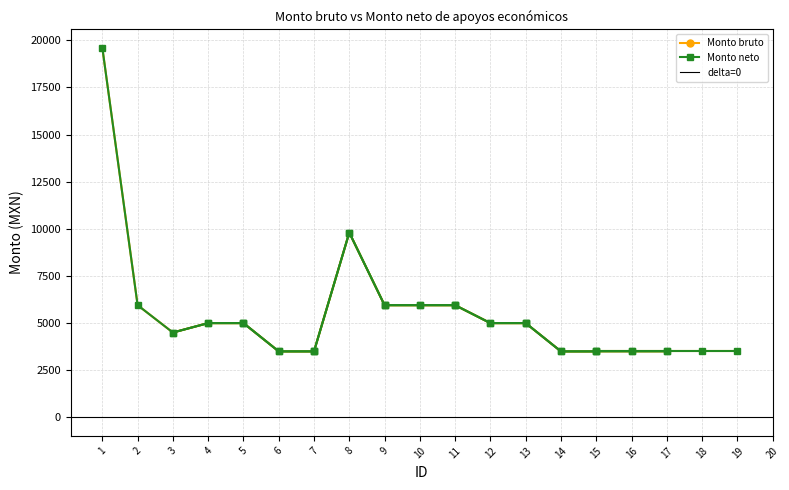

How many interior local peaks does the Monto neto series have?

1